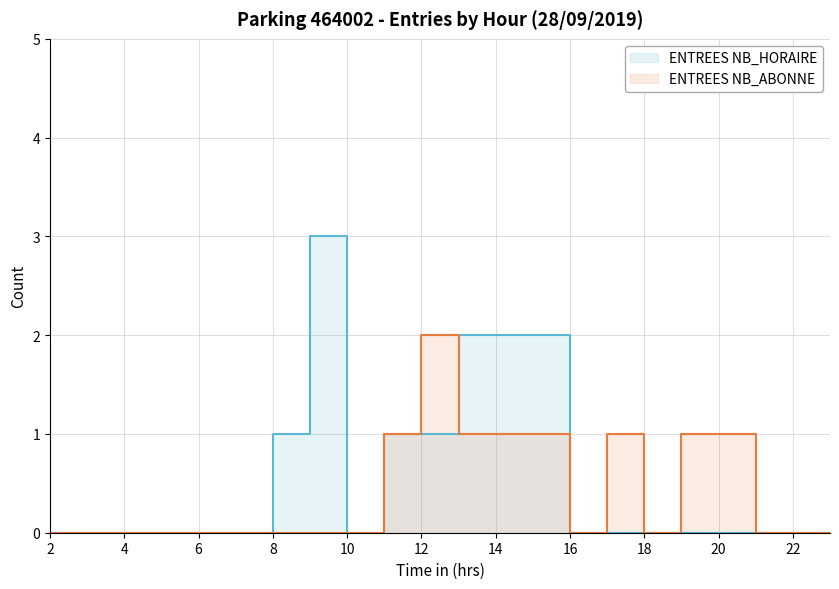

Between 8 and 11, which series saw the biggest shift?

ENTREES NB_ABONNE